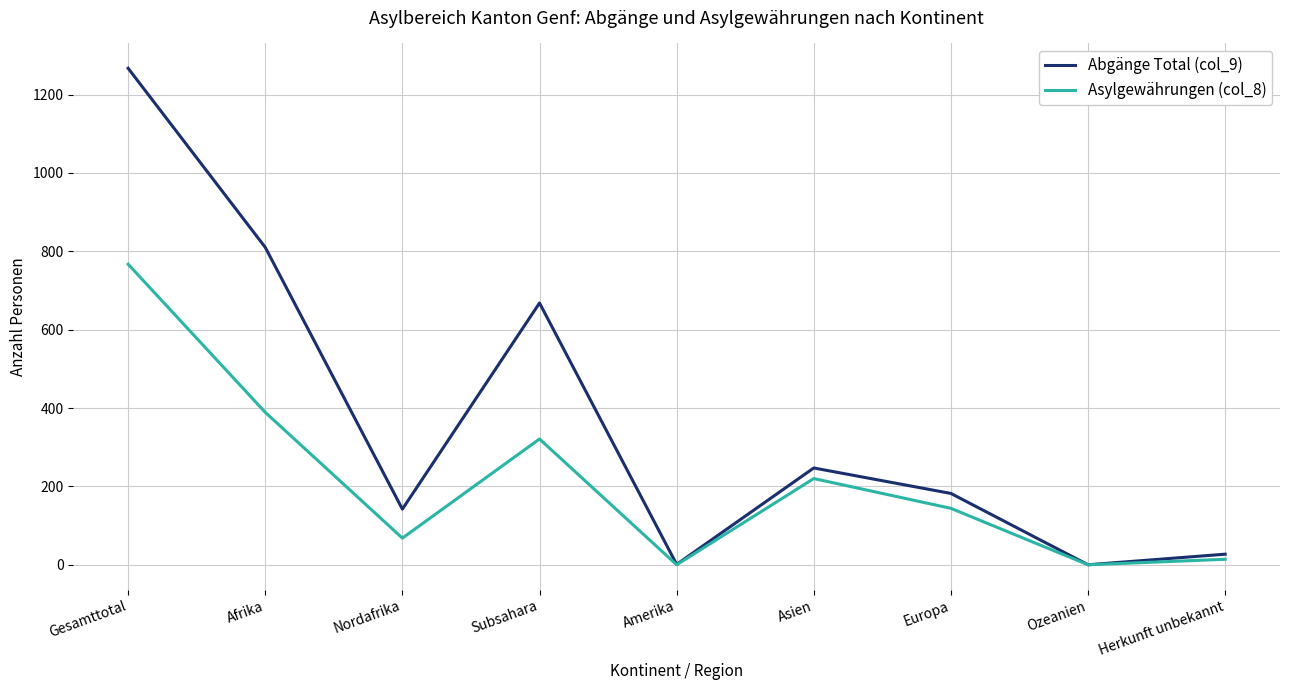

What is the difference between the highest and lowest values at Asien?

27